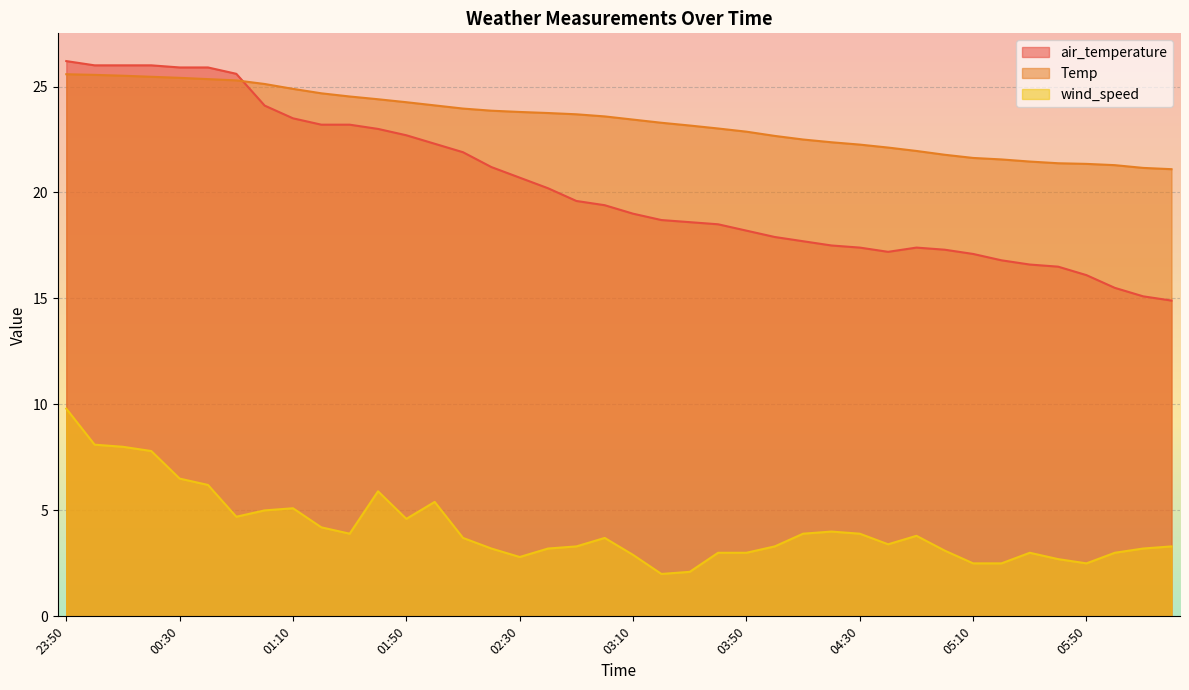

Which series ends up on top after the final intersection of Temp and air_temperature?

Temp